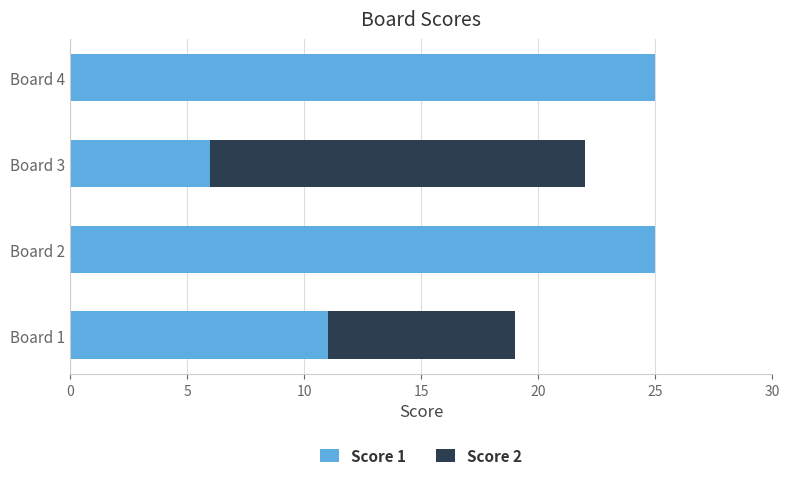

At which label is Score 1 closest to 15?

Board 1